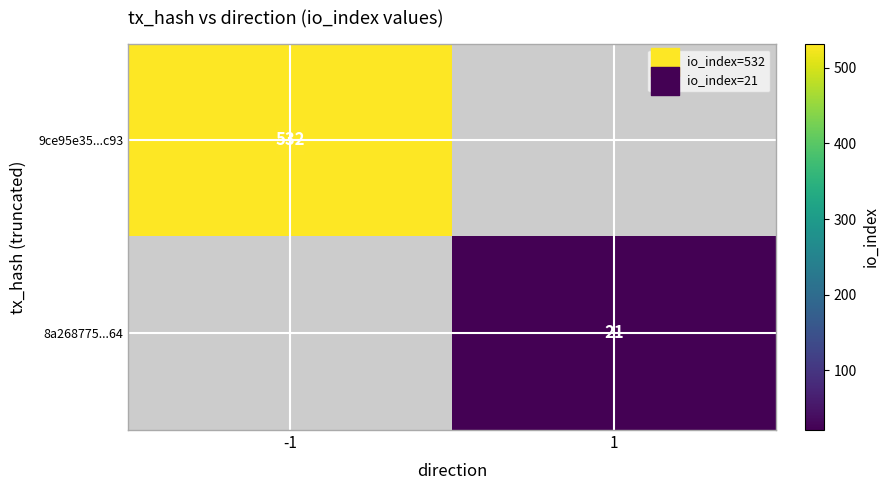

How many series are shown in this chart?

2